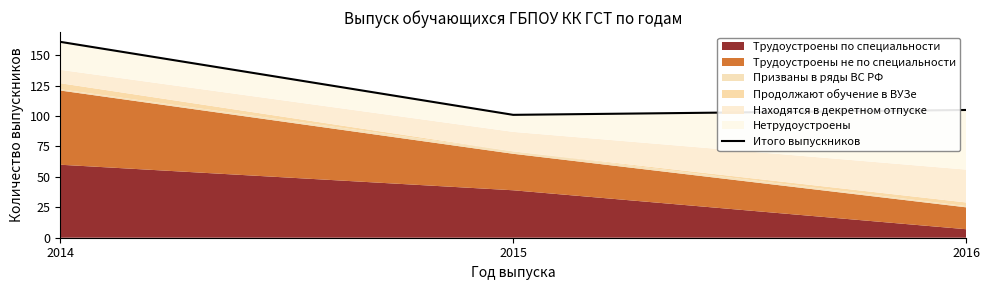

Between 2014 and 2016, which is larger?

2014